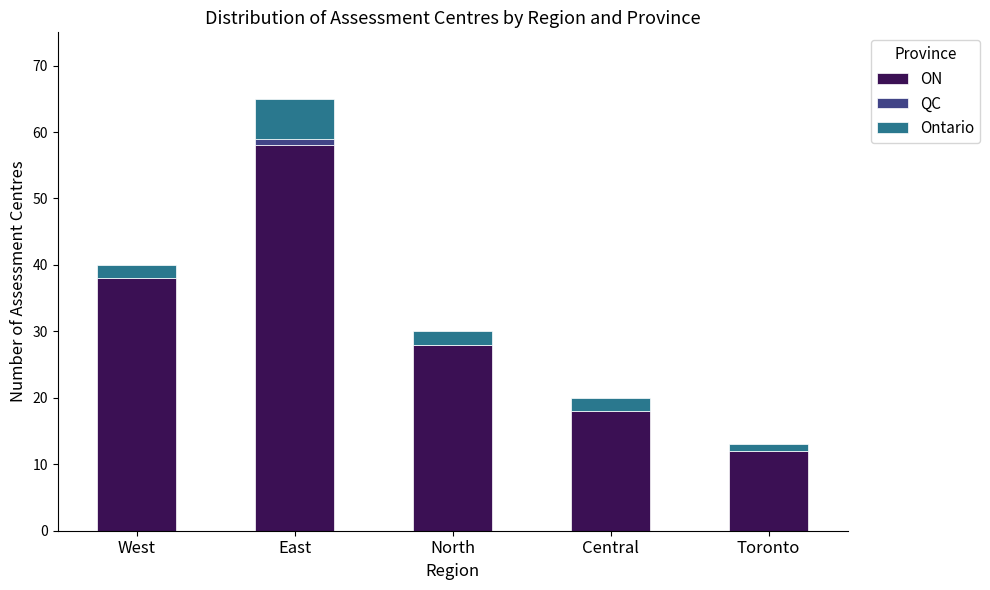

What is the maximum value for ON?

58